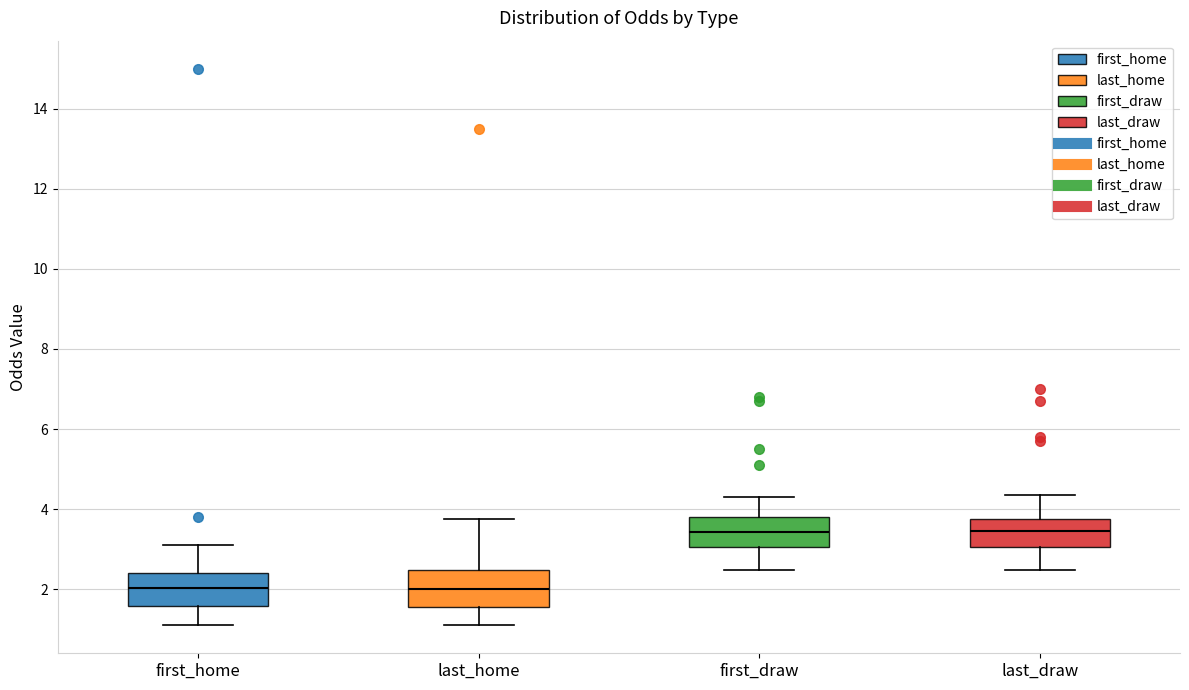

Where does the lower whisker of the box for first_home end on the y-axis? The values are not printed on the chart, so give them approximately, as read against the axis.

1.2